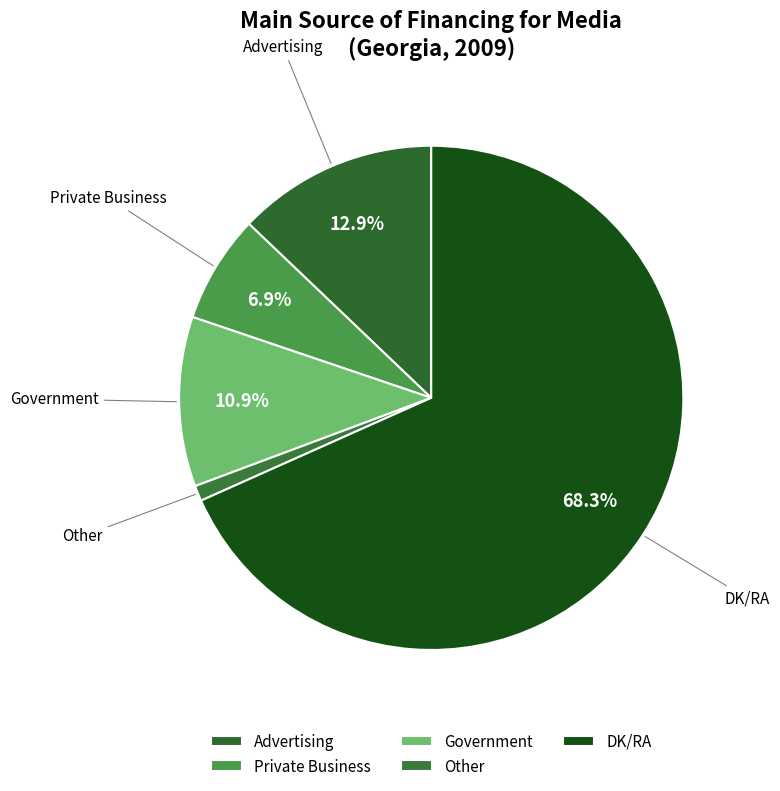

How many segments does this pie chart have?

5